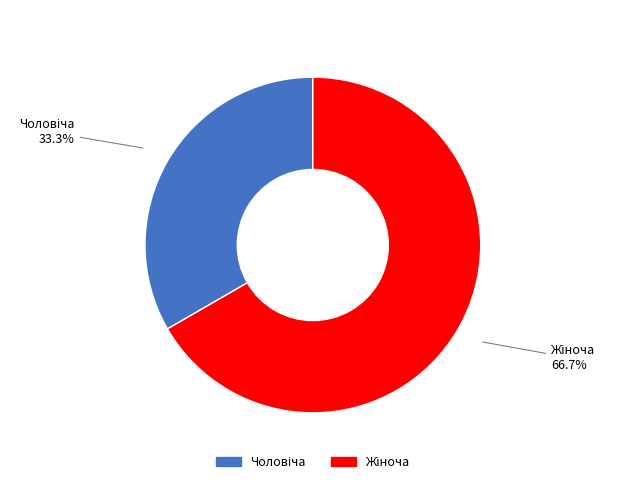

Is there a majority slice in this chart?

Yes